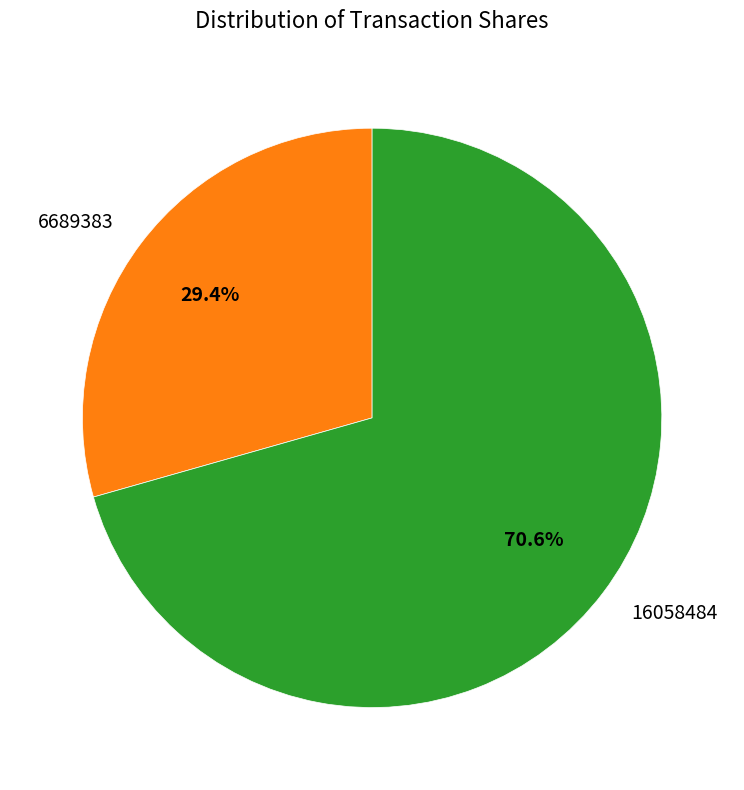

Which has a higher value, 6689383 or 16058484?

16058484